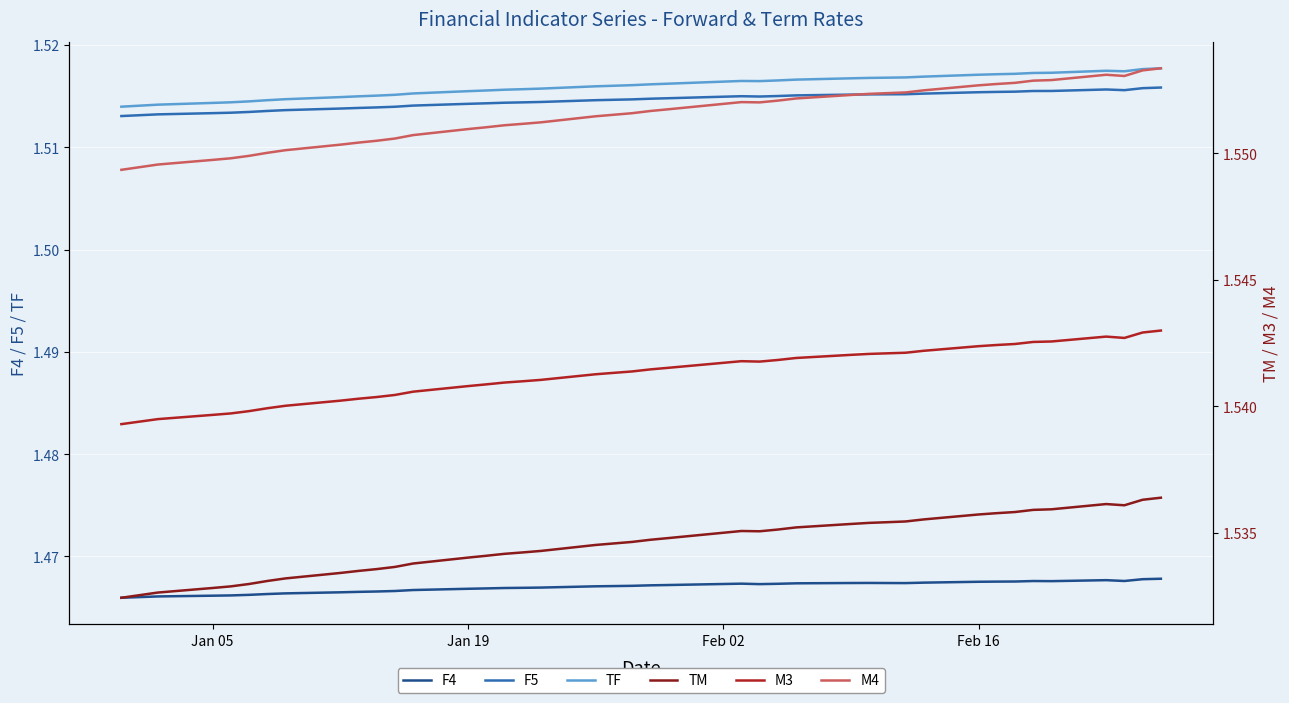

True or false: F5 and F4 intersect in this chart.

False